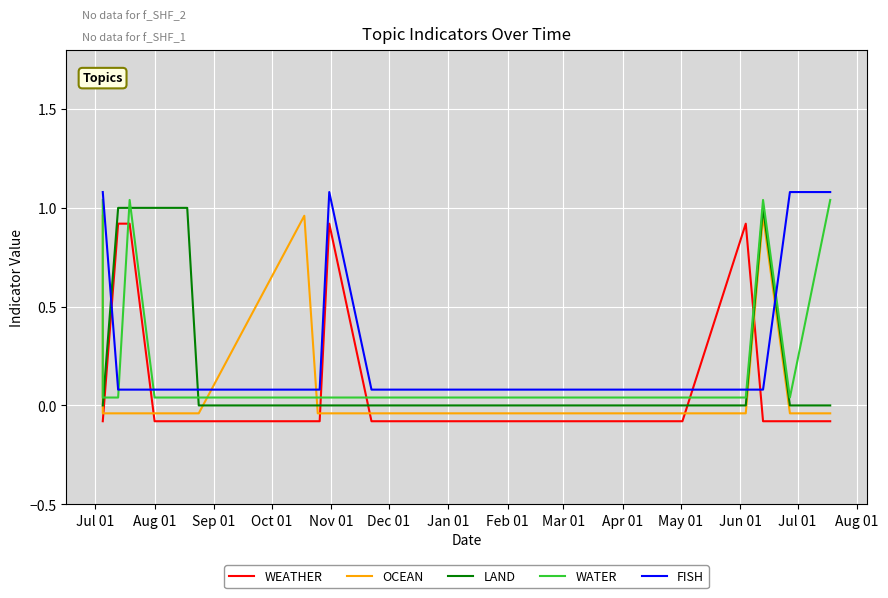

What is the average value of the WATER series?

0.3